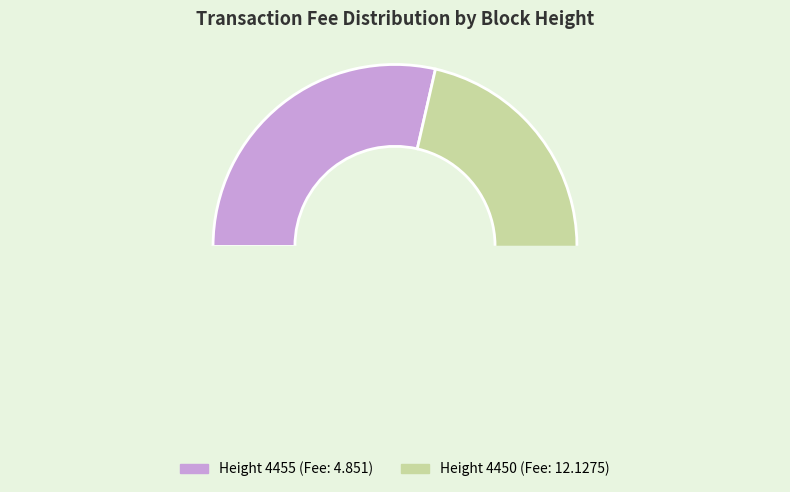

What percentage is NOT represented by 4455?

71.4%